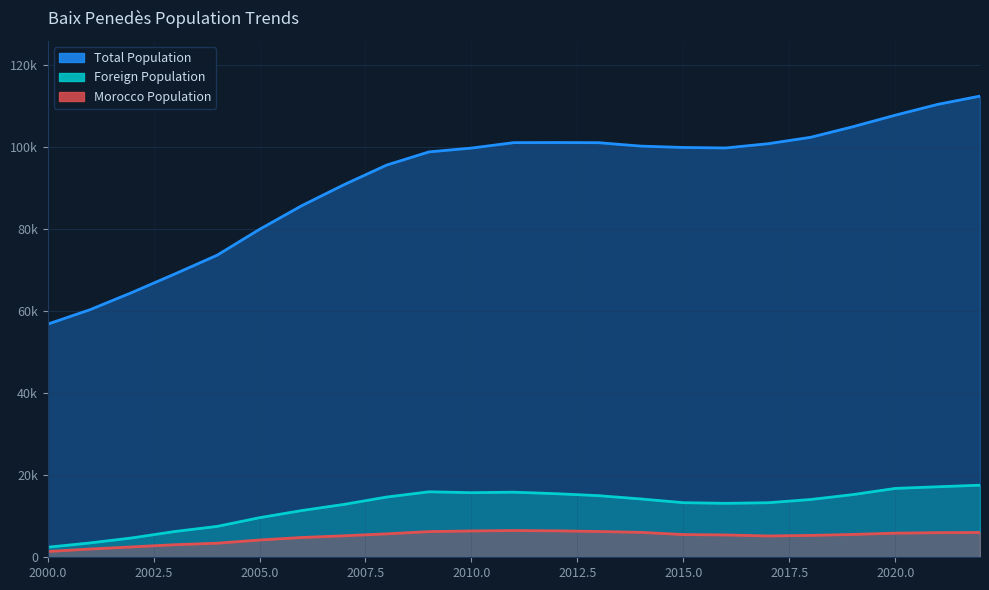

How many lines are shown in the chart?

3